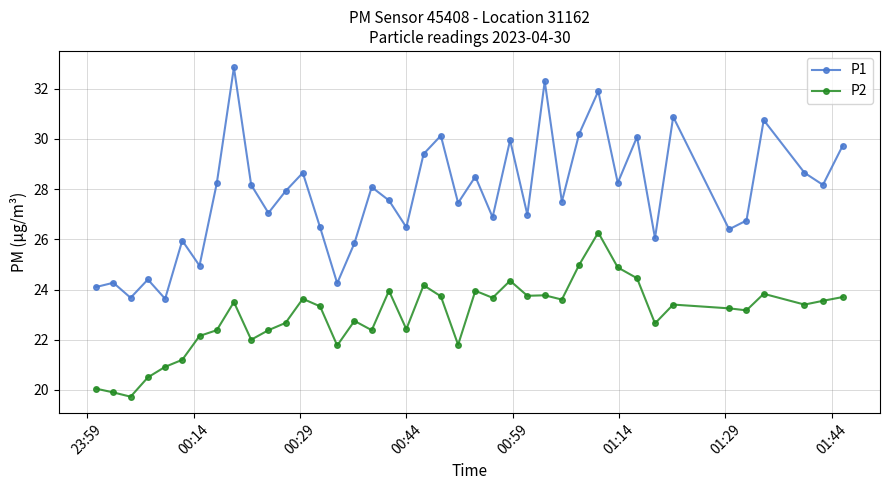

What is the value of the P1 point at the 5th from the left?

23.6